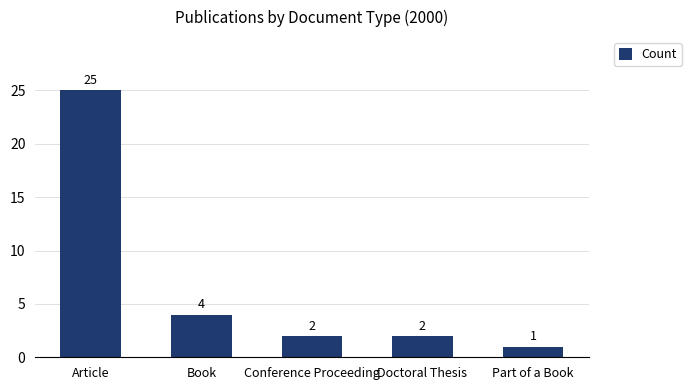

At which label is the value closest to 13?

Book